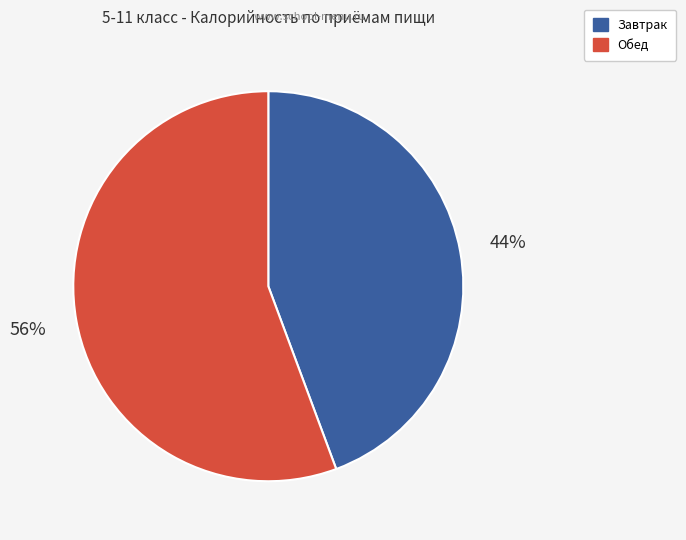

How many slices are in this pie chart?

2